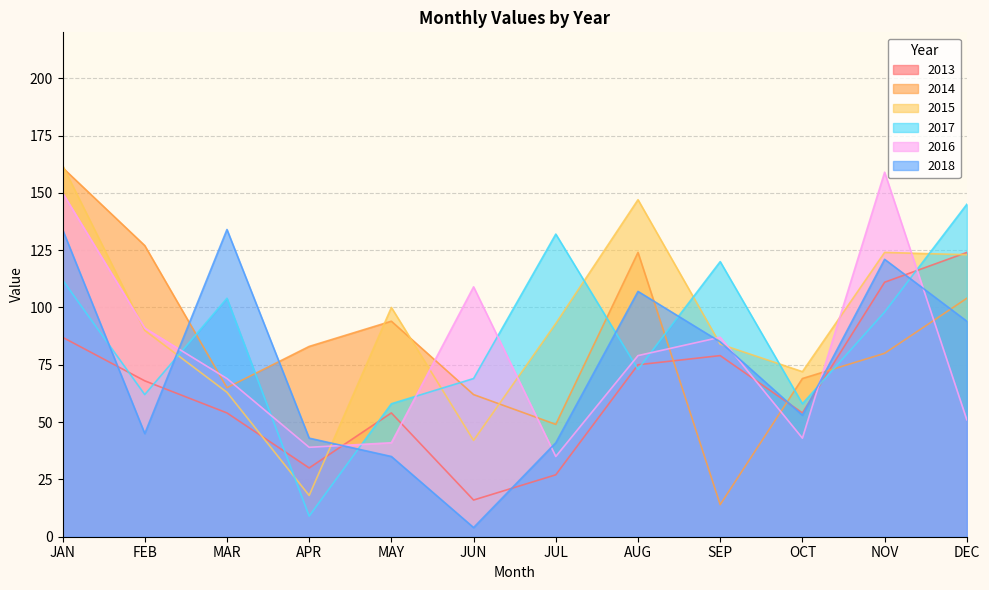

What is the difference between the 2018 values at MAY and DEC?

59